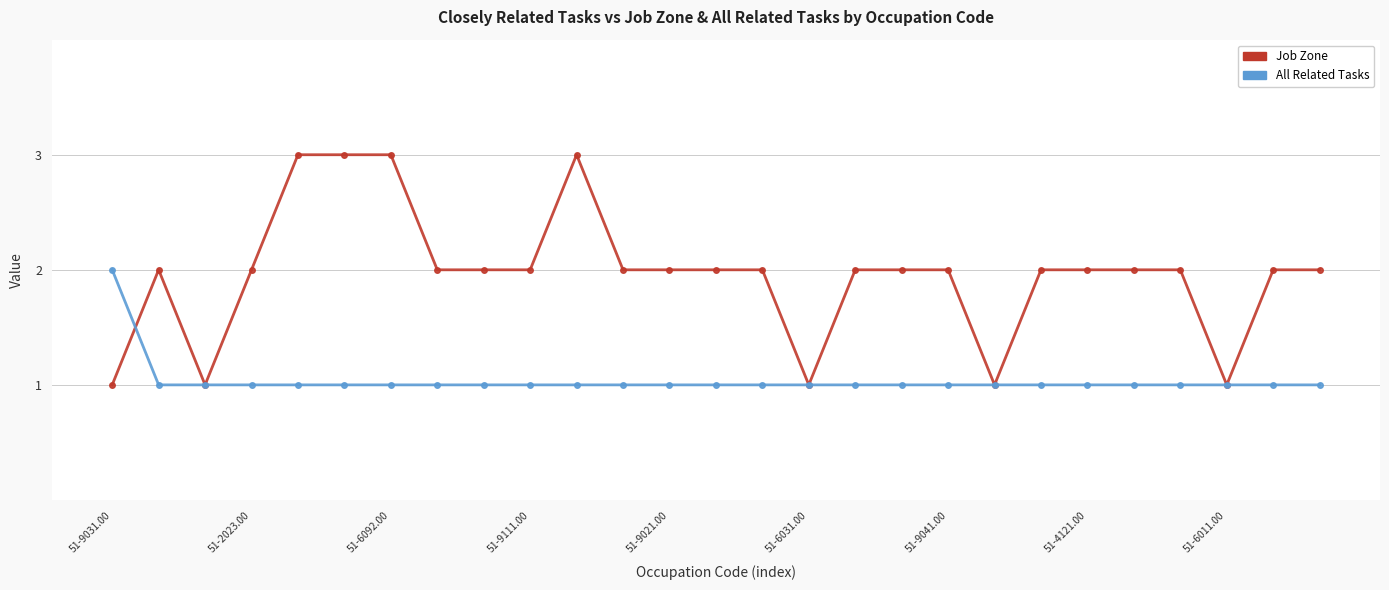

Which series has the largest total across all categories?

Job Zone